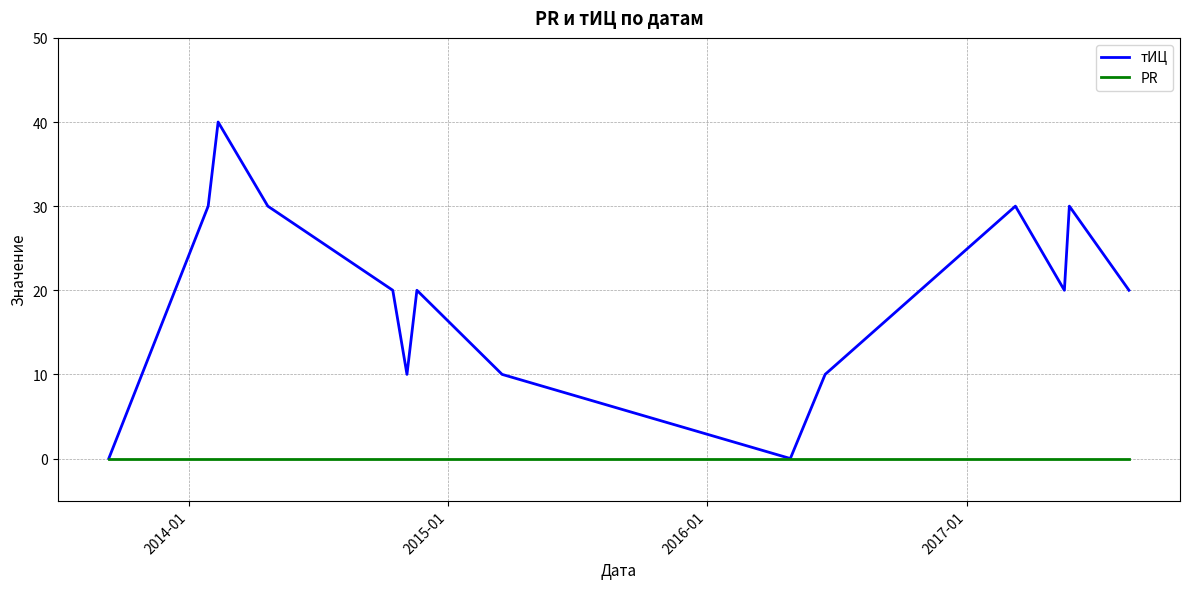

What are all the series names shown in the legend?

тИЦ, PR